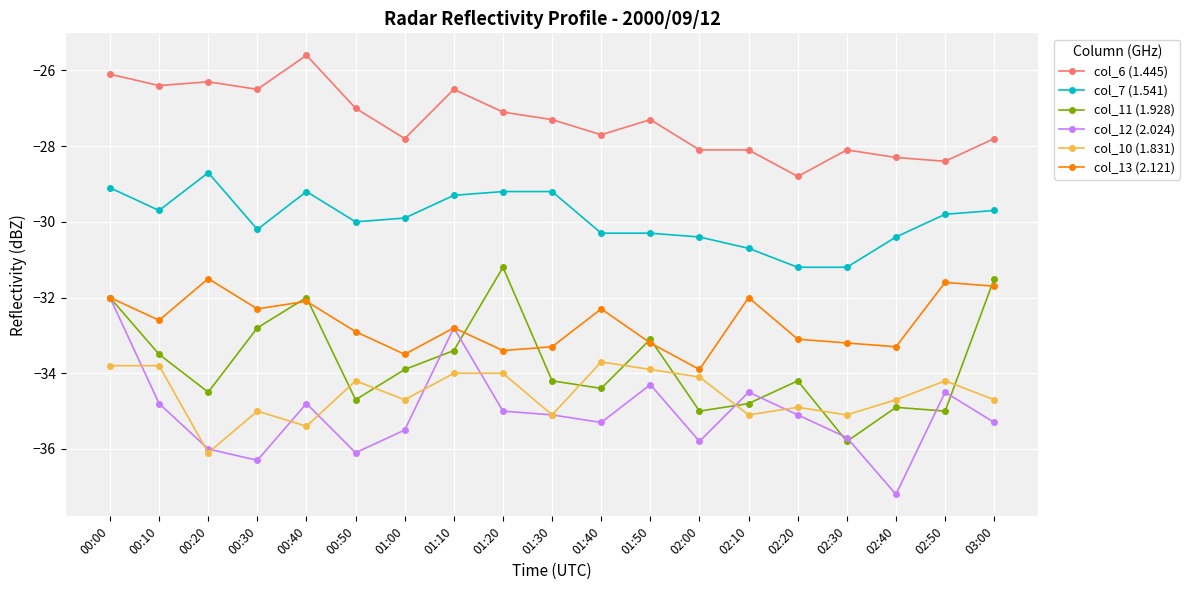

At which label does col_10 (1.831) reach its minimum?

00:20